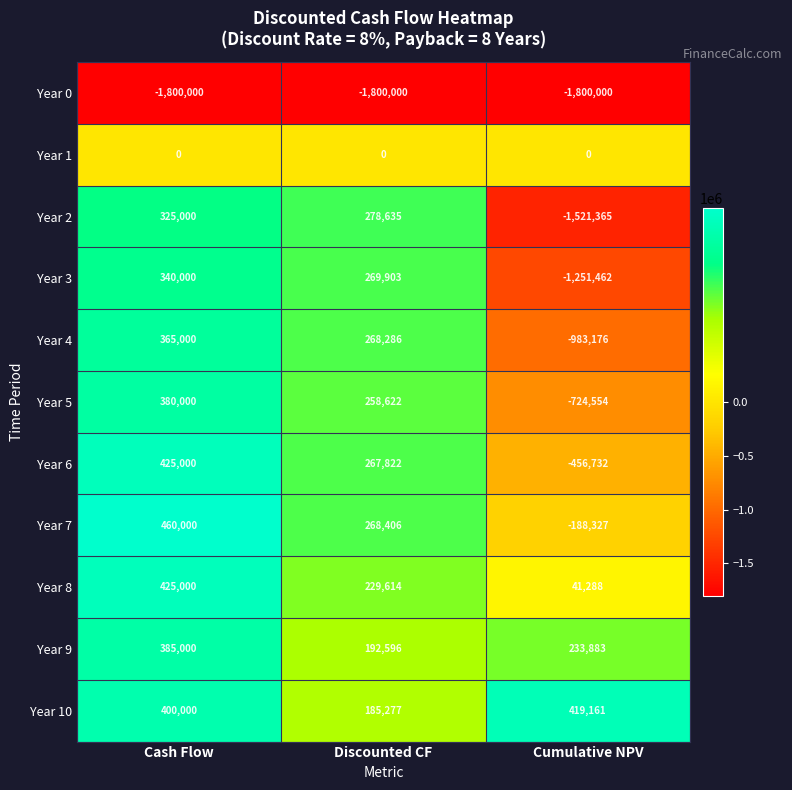

At which label does Year 8 reach its peak?

Cash Flow